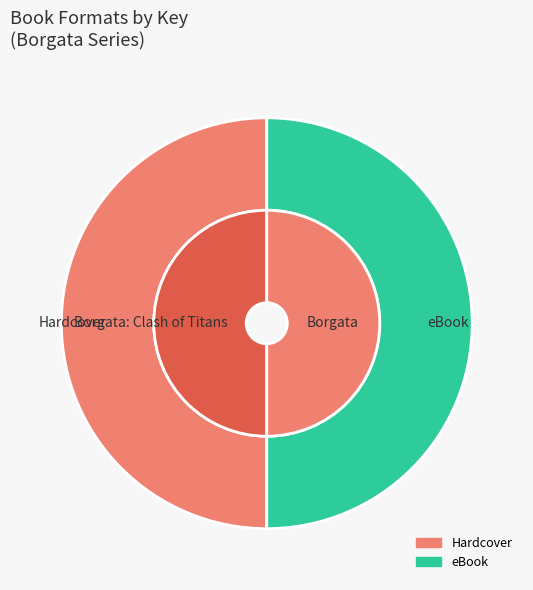

Is it true that Borgata is 40% of the pie?

False